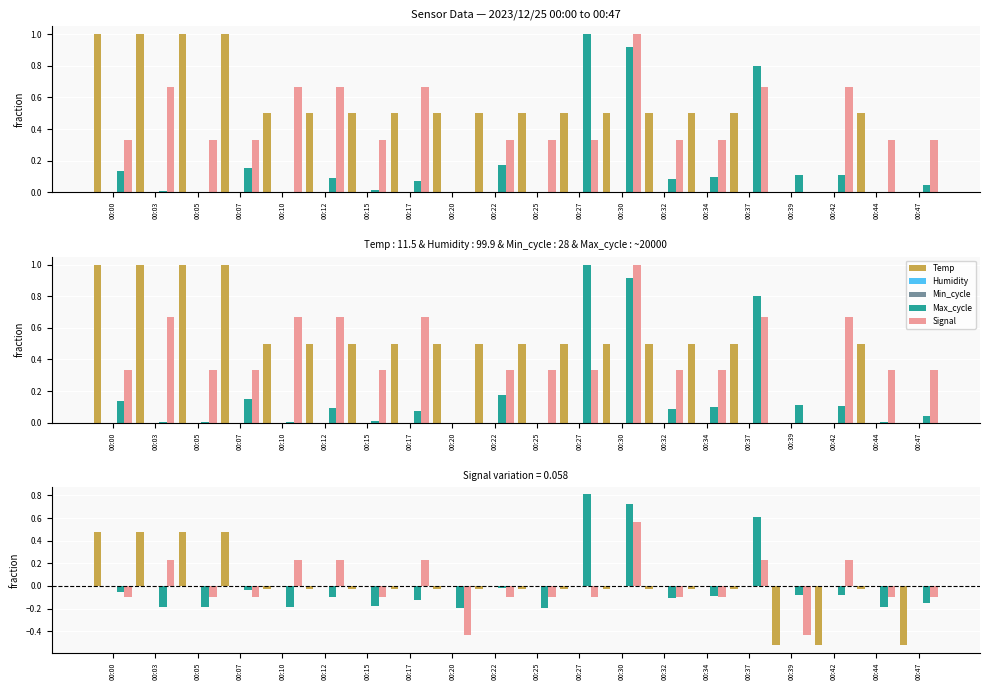

Read the Max_cycle value at 00:05.

-0.2